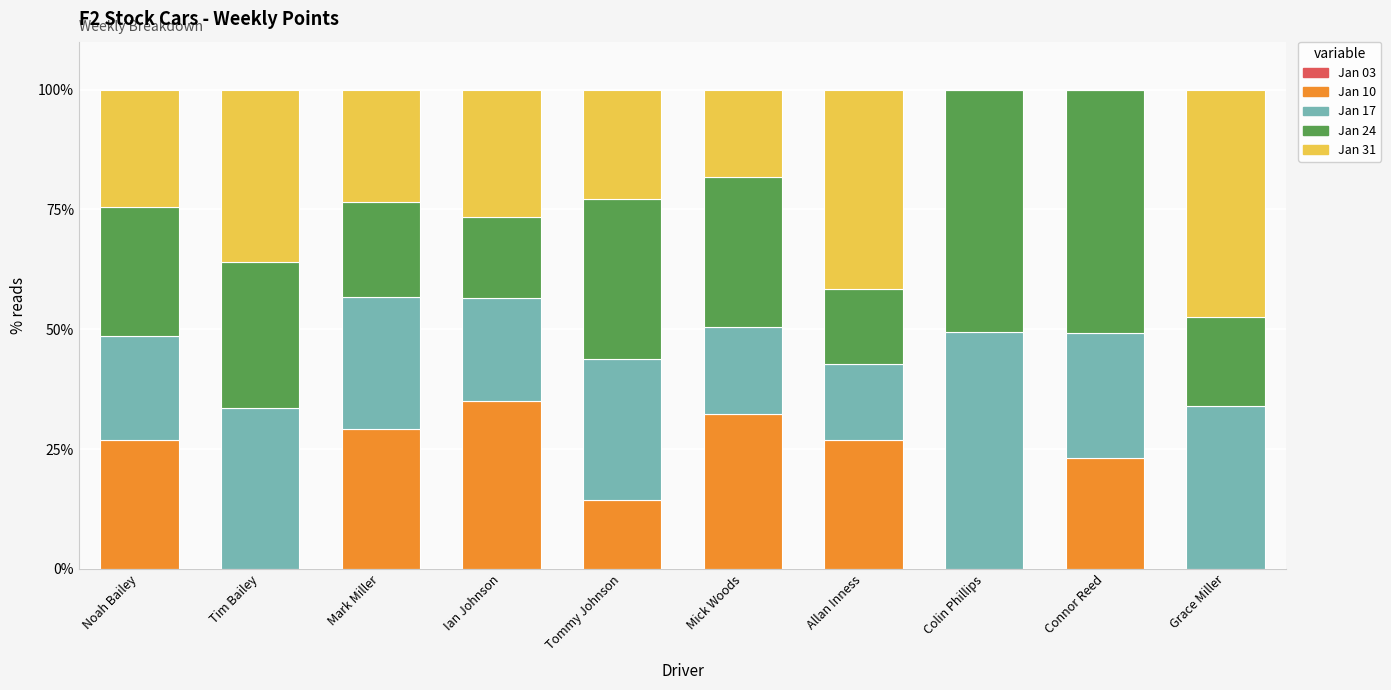

The Jan 10 series shows 13.3 at Noah Bailey. True or false?

False